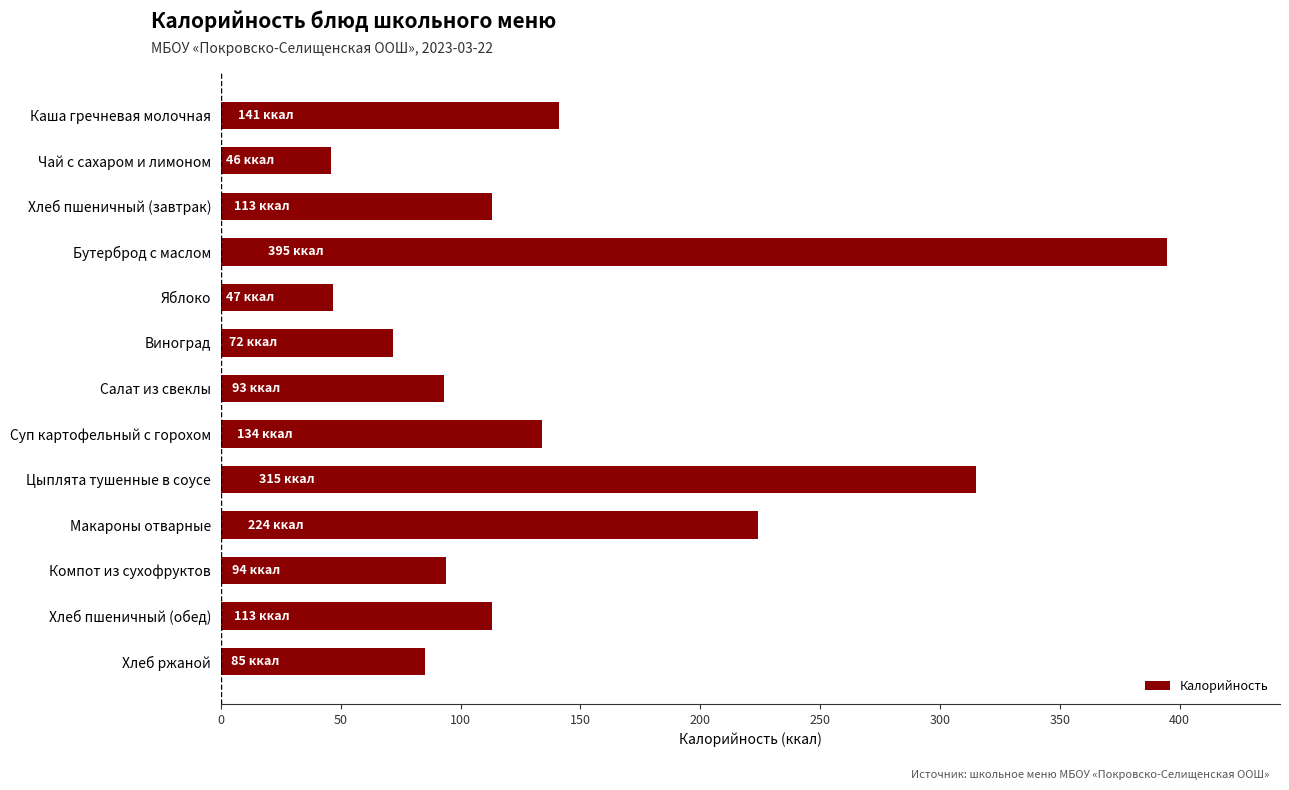

What is the label of the 7th bar from the bottom?

Салат из свеклы